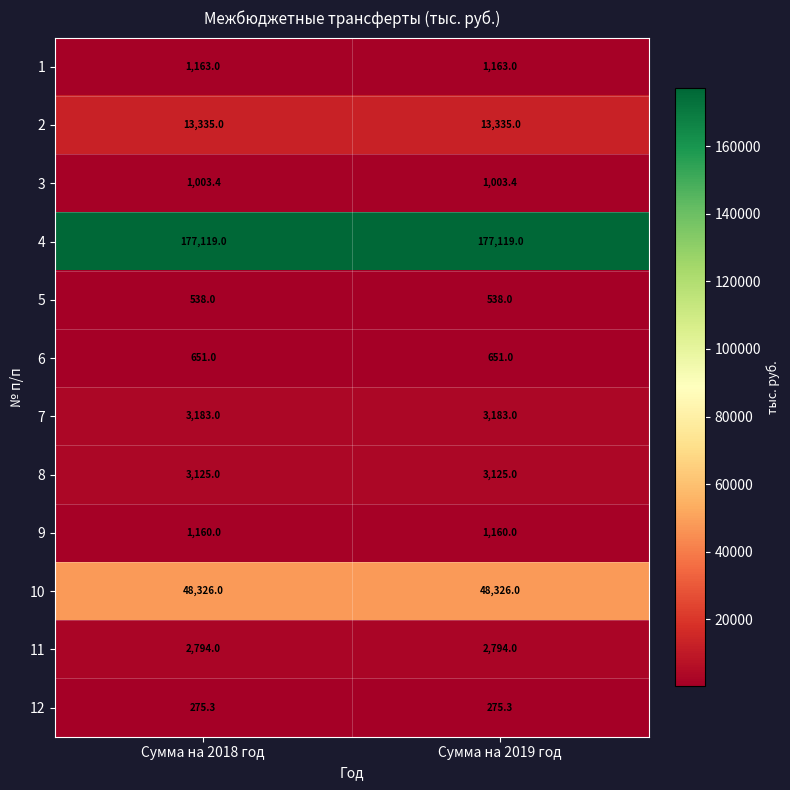

The 11 series shows 4697.1 at Сумма на 2019 год. True or false?

False